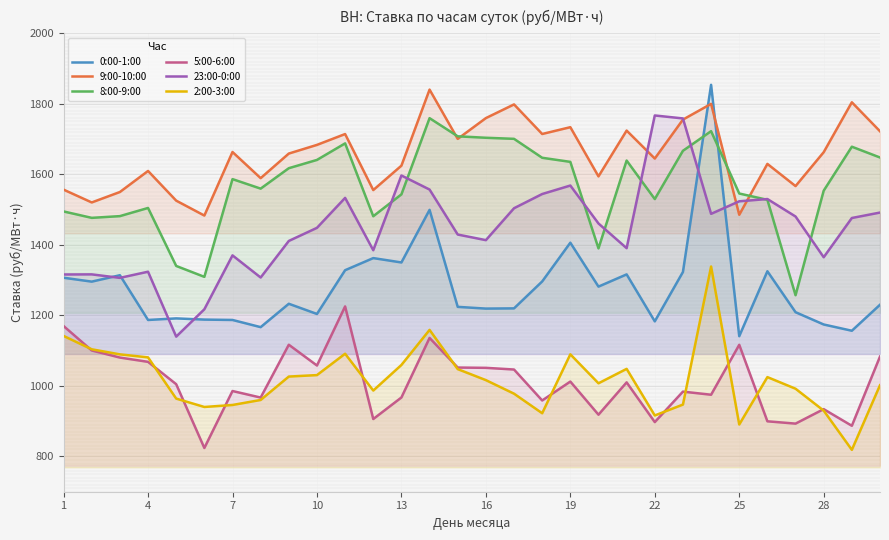

Which series has the widest spread of values?

0:00-1:00